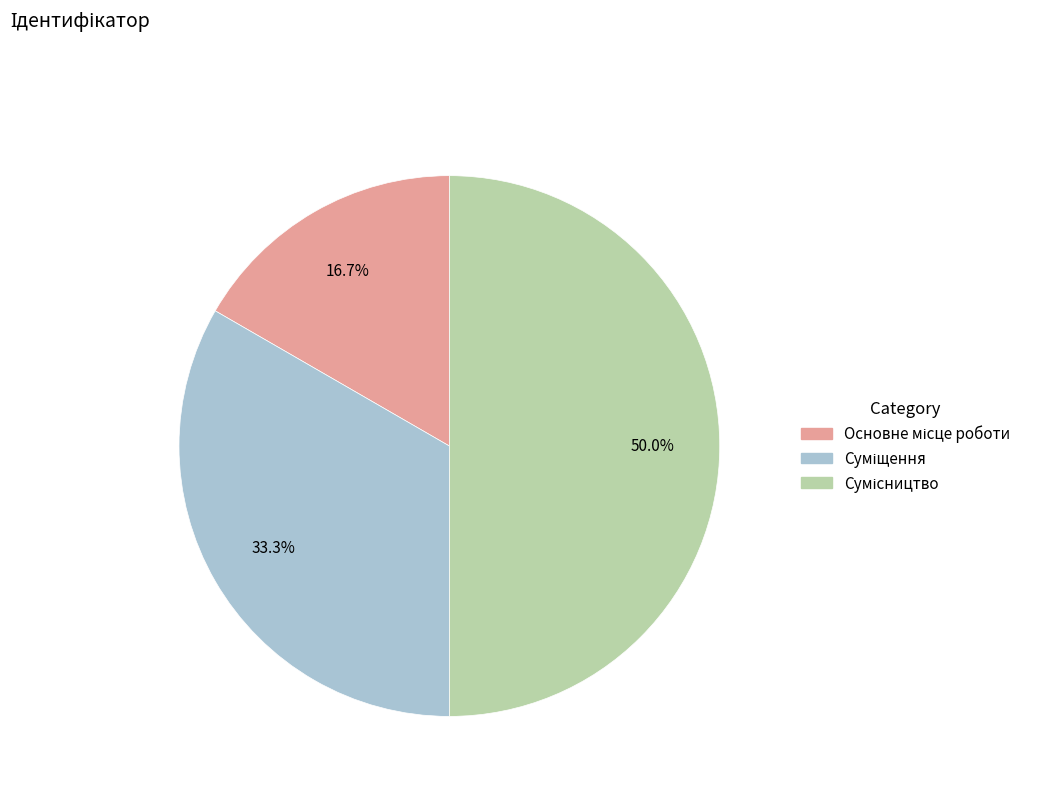

Is there a majority slice in this chart?

No